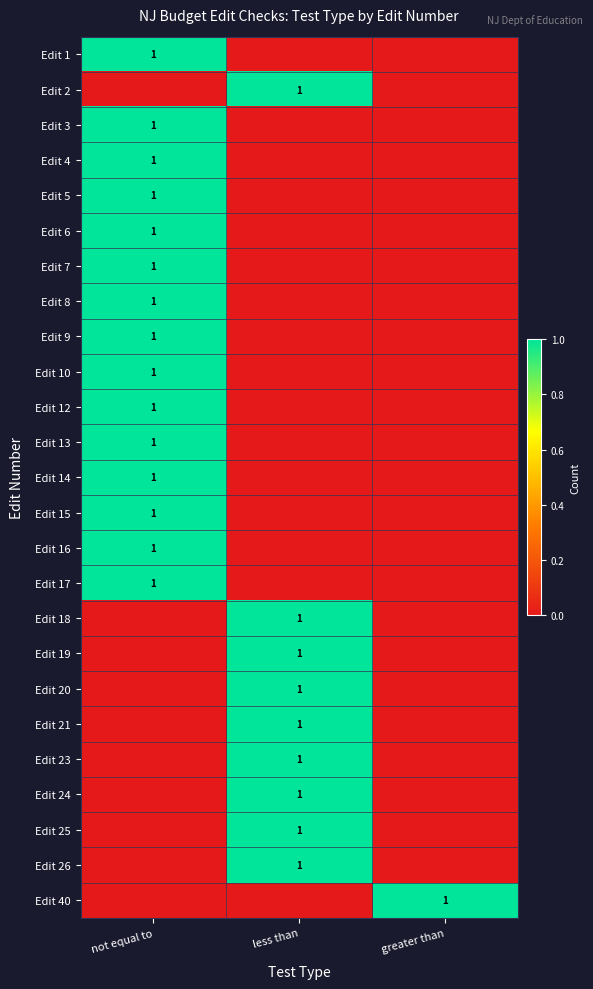

True or false: Edit 20 has a value of 1 at less than.

True